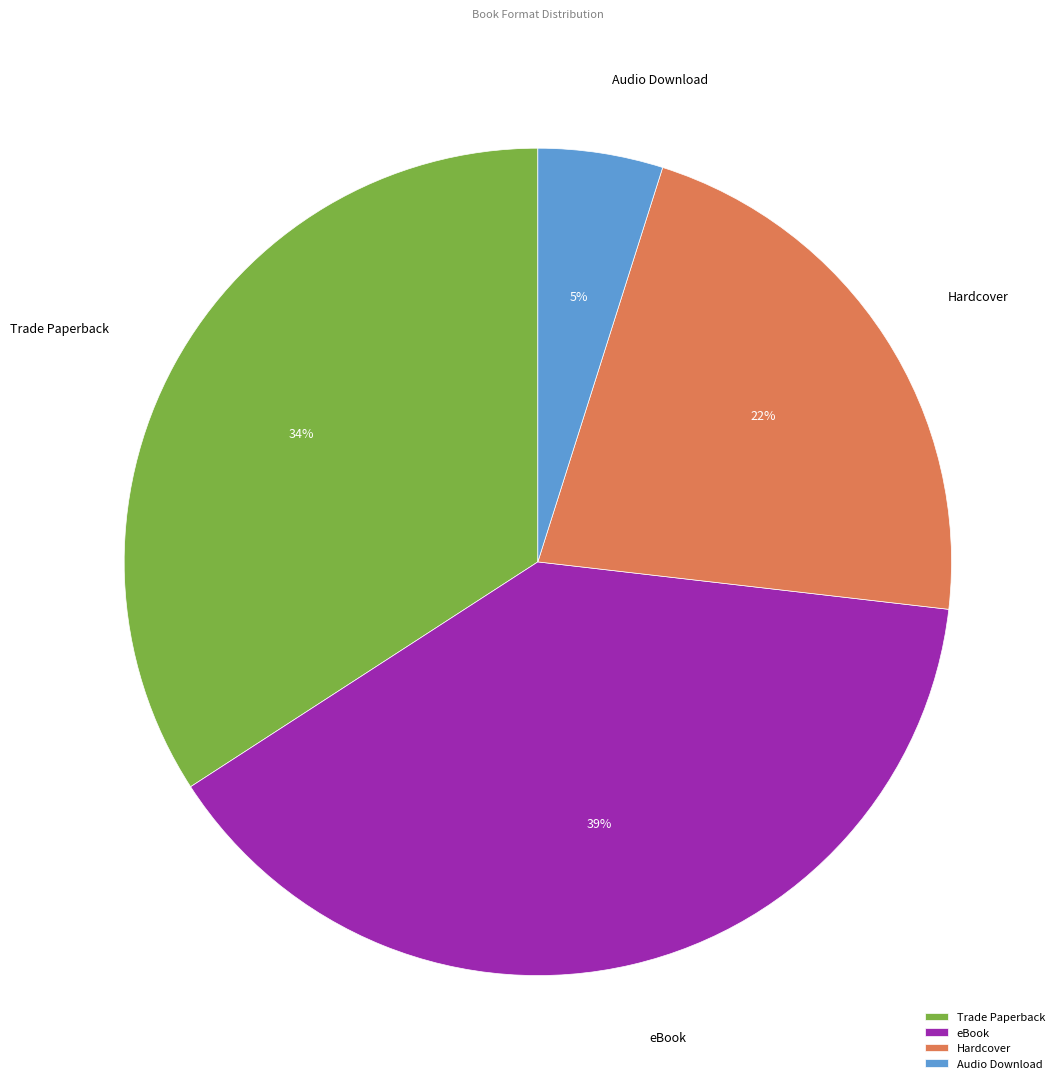

Count the number of slices in the pie.

4